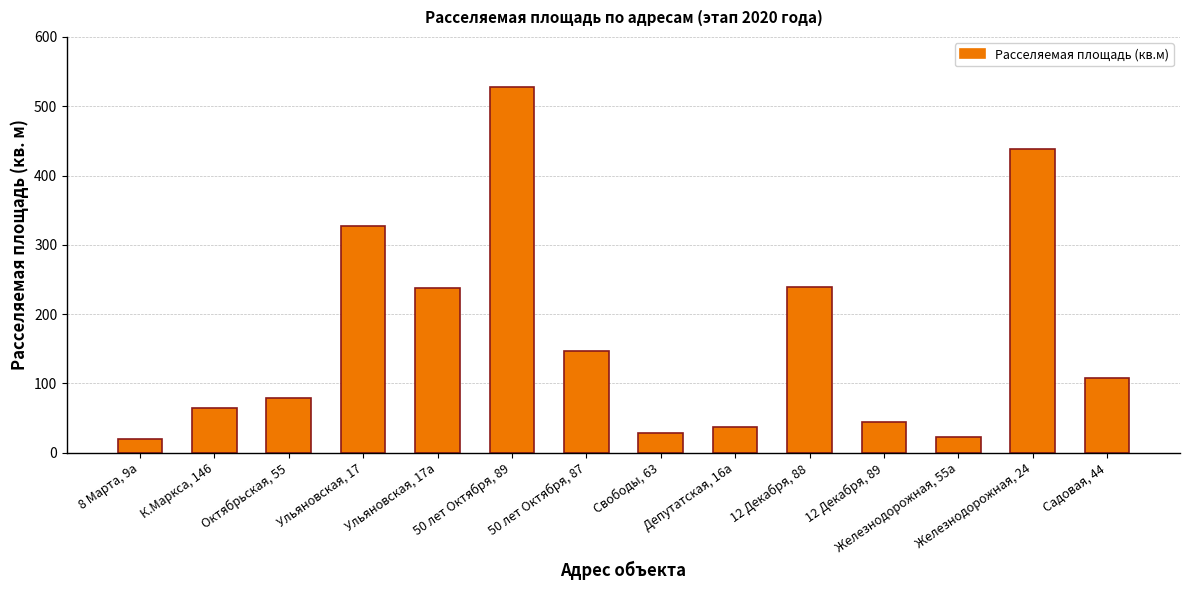

What is the label of the 3rd bar from the right?

Железнодорожная, 55а